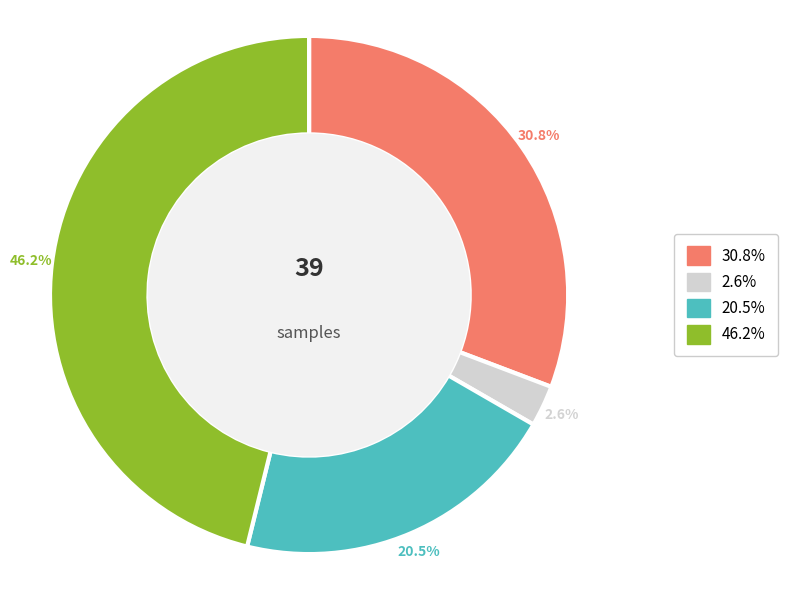

Does any single category account for the majority?

No